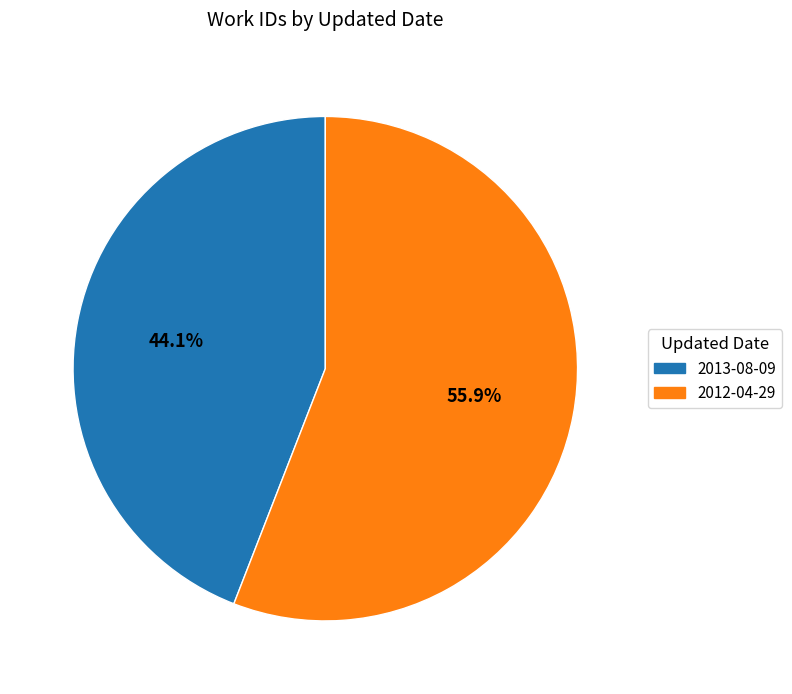

What is the ratio of the value at 2013-08-09 to the value at 2012-04-29?

0.8